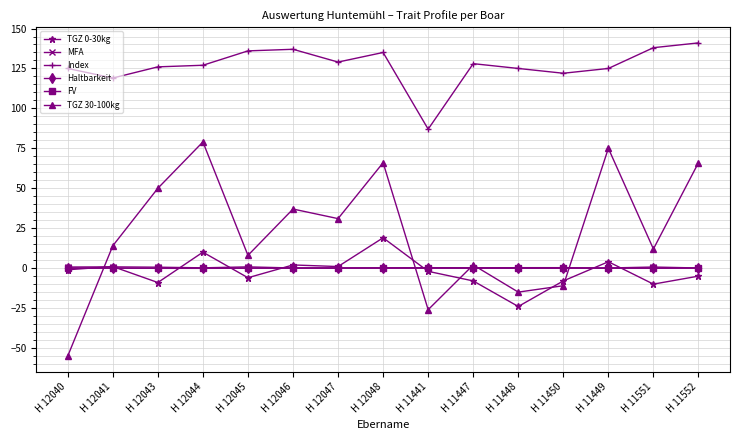

Is the value of TGZ 0-30kg at H 12048 greater than the value of TGZ 30-100kg at H 12045?

Yes